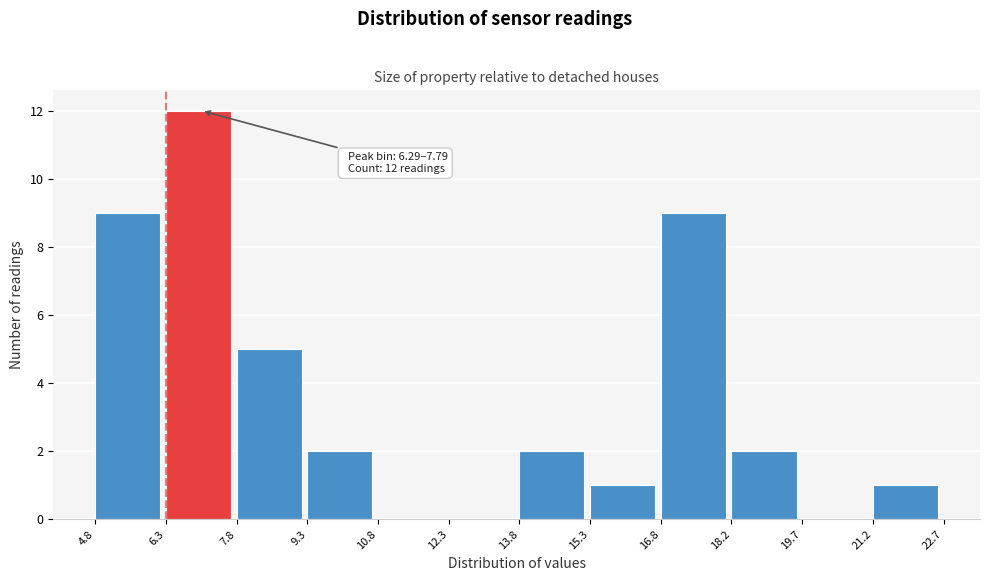

Over which range of the x-axis is the bar tallest?

6.3 to 7.8